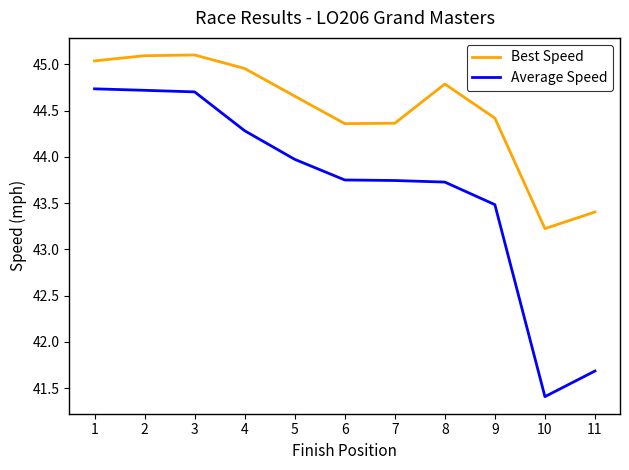

Which series has the widest spread of values?

Average Speed